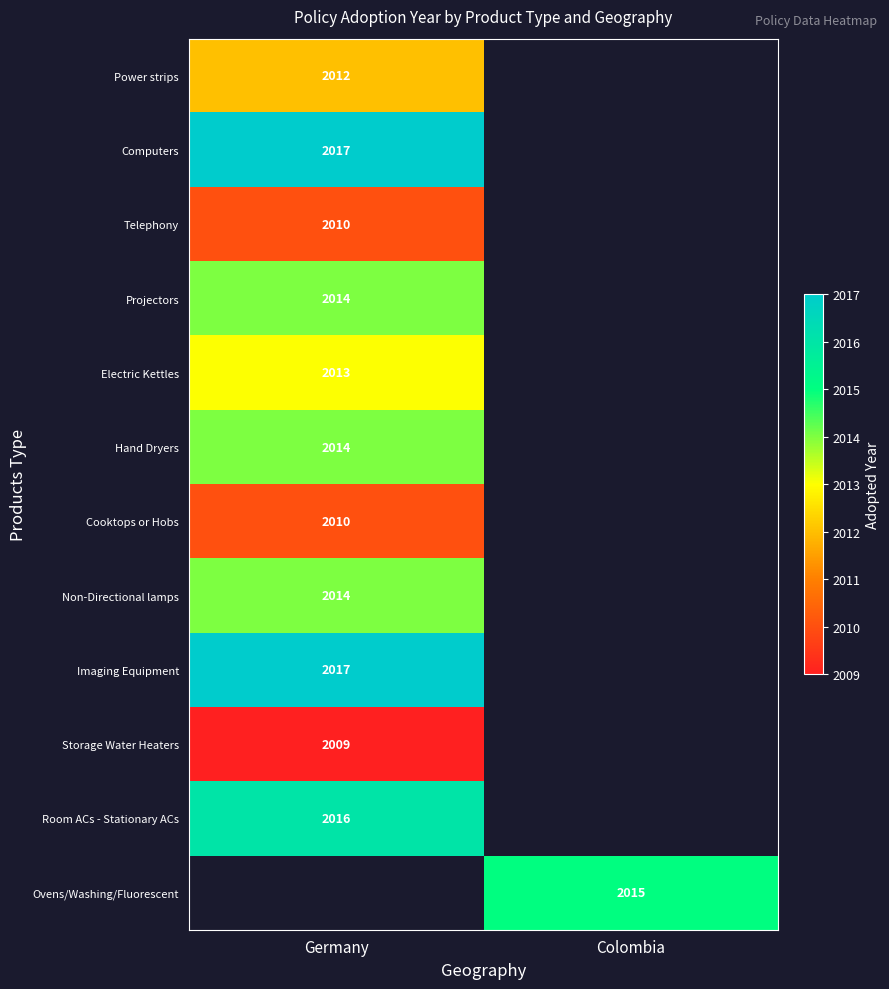

At which category does the chart reach its minimum across all series?

Germany